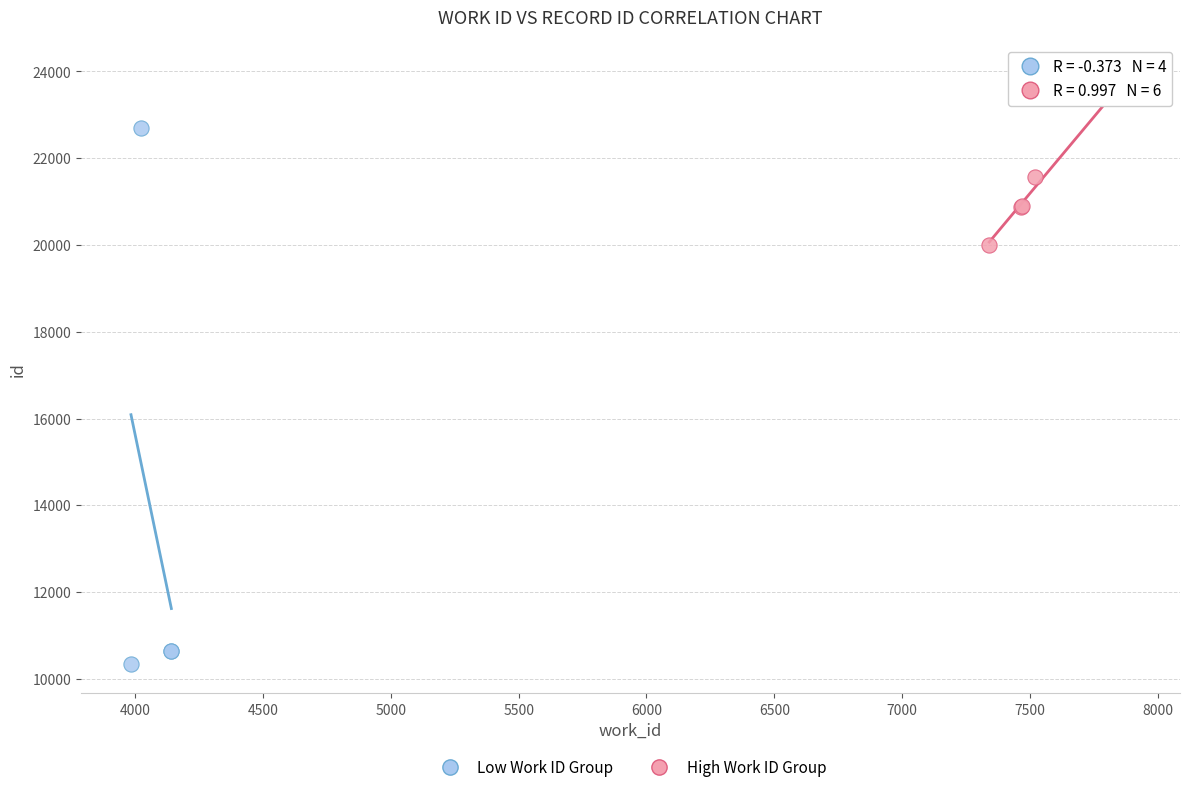

Which series reaches the minimum Y coordinate?

Low Work ID Group